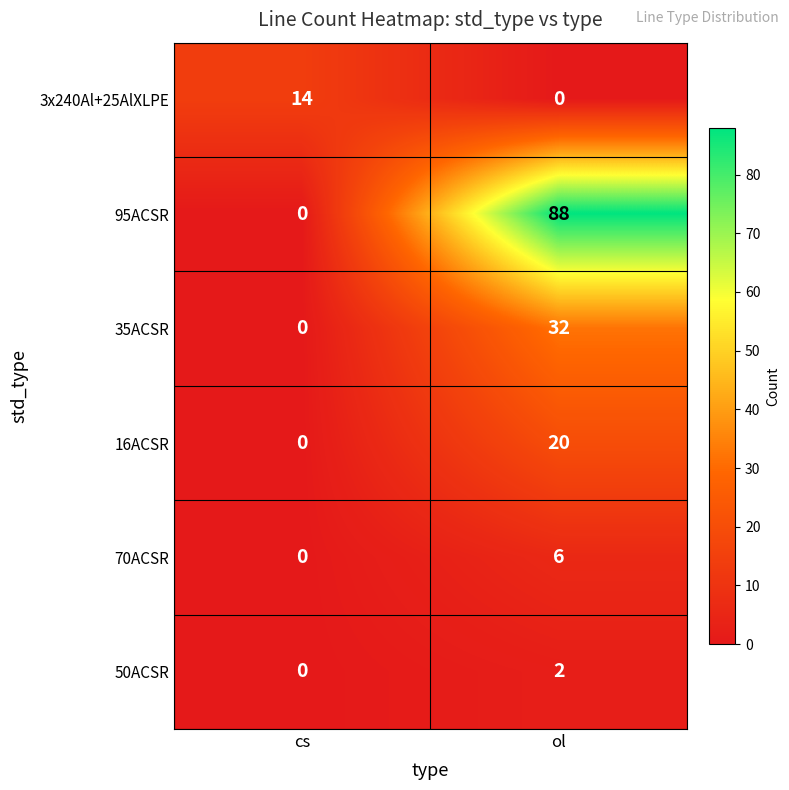

Reading right to left, list all the values displayed in this chart.

3x240Al+25AlXLPE: ol=0	cs=14
95ACSR: ol=88	cs=0
35ACSR: ol=32	cs=0
16ACSR: ol=20	cs=0
70ACSR: ol=6	cs=0
50ACSR: ol=2	cs=0